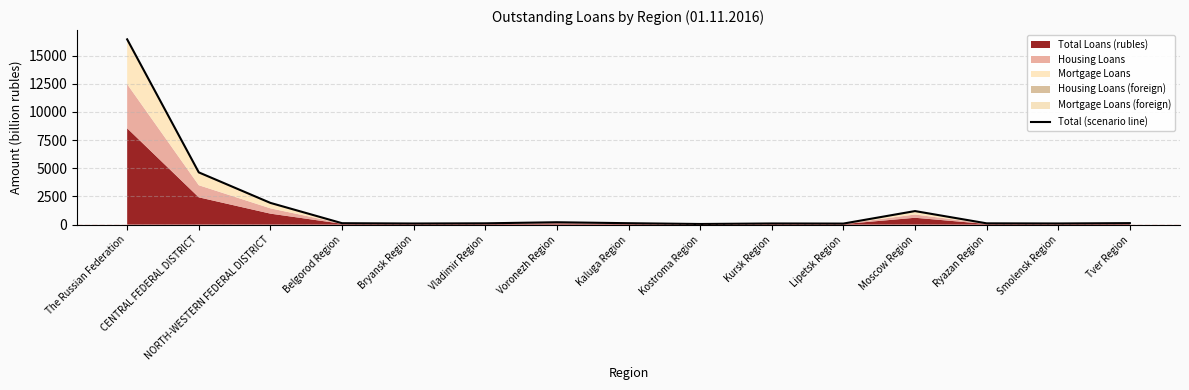

Is it true that the value at Ryazan Region is 113.4?

True